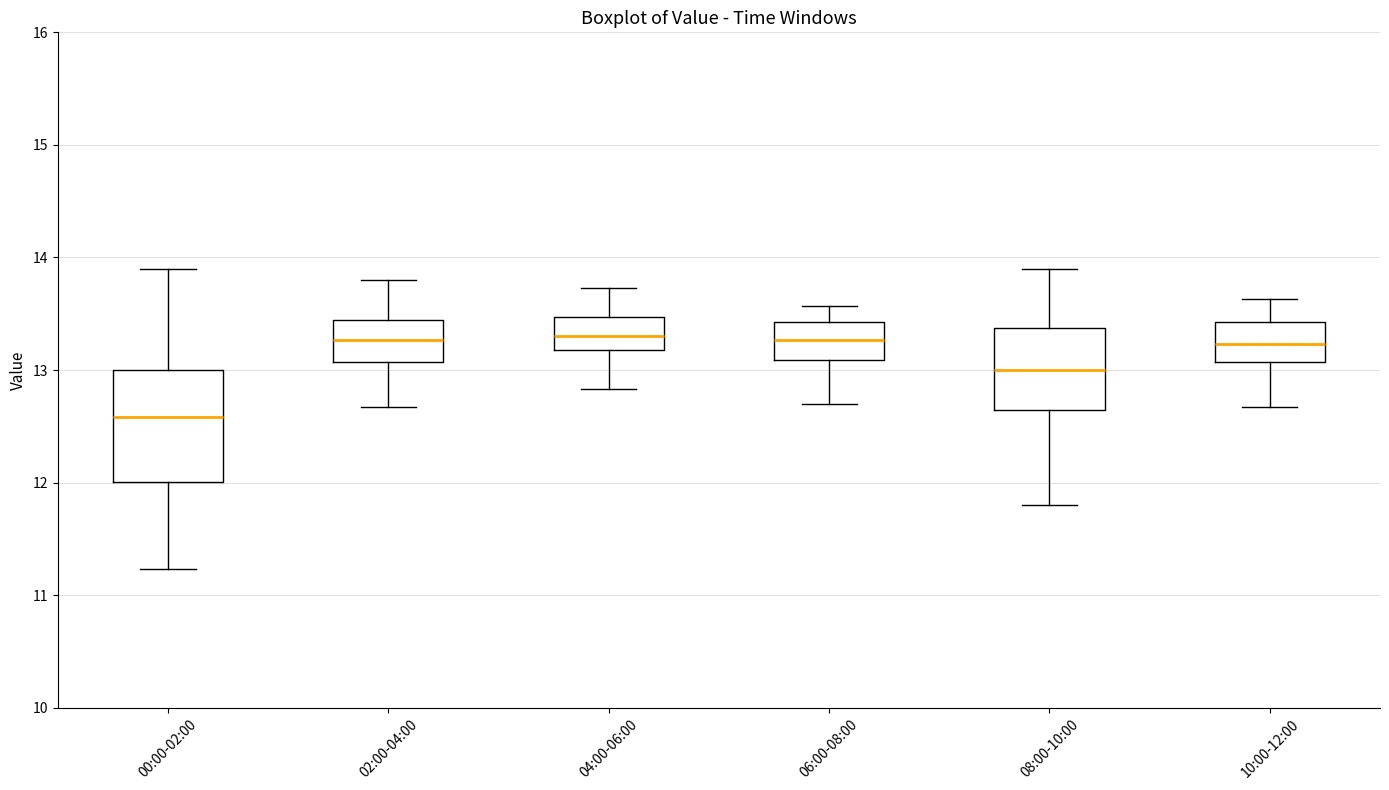

Which box is the tallest, from its lower edge to its upper edge?

00:00-02:00